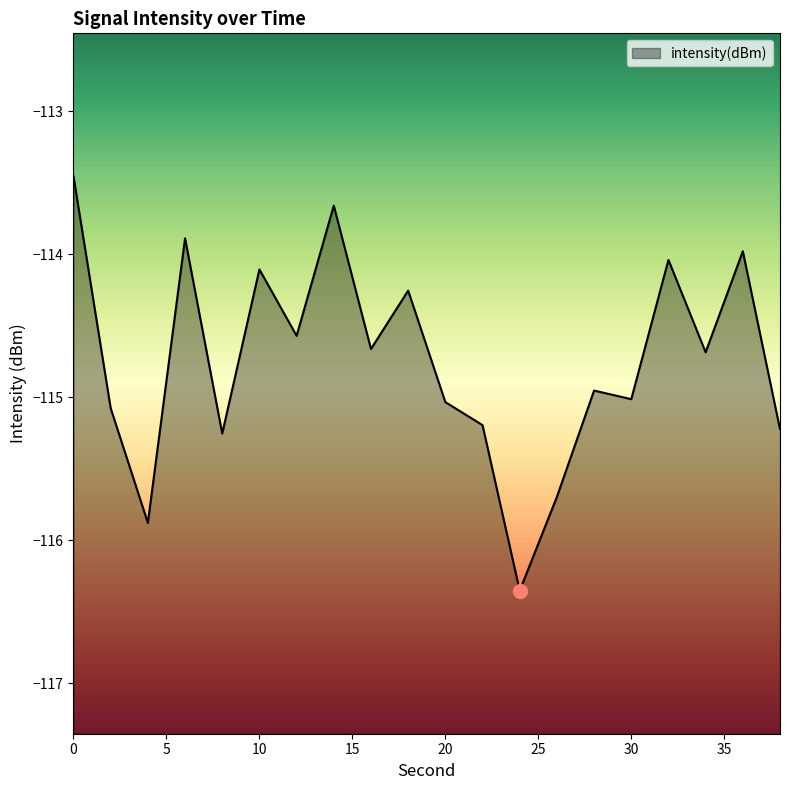

The chart shows a value of -113.5 at 0. True or false?

True